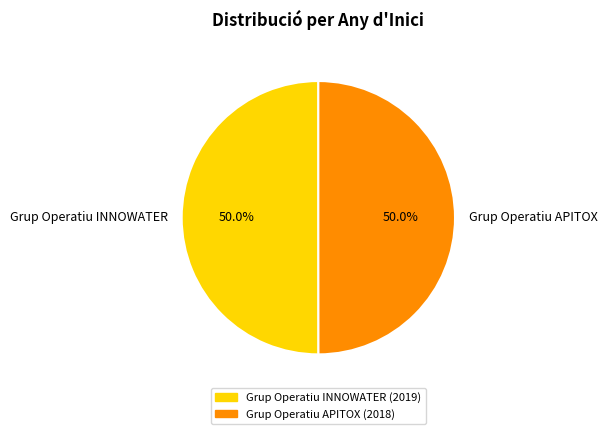

What percentage do Grup Operatiu APITOX and Grup Operatiu INNOWATER together represent?

100.0%